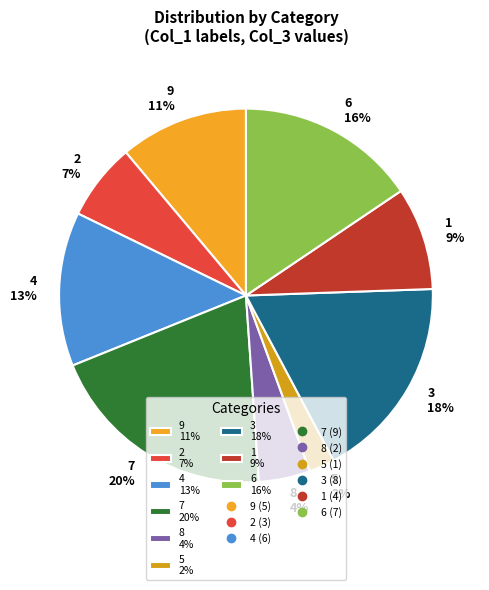

How many slices are in this pie chart?

9